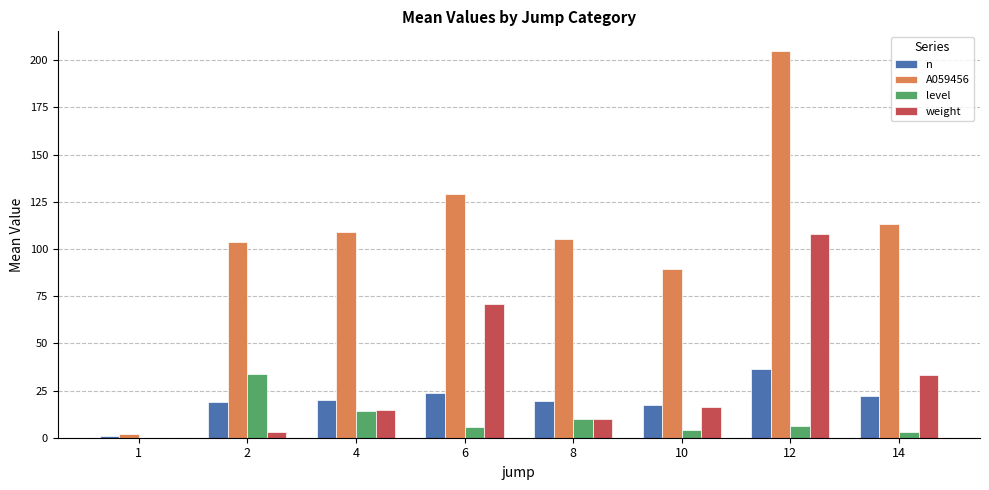

How many distinct data groups are displayed?

4